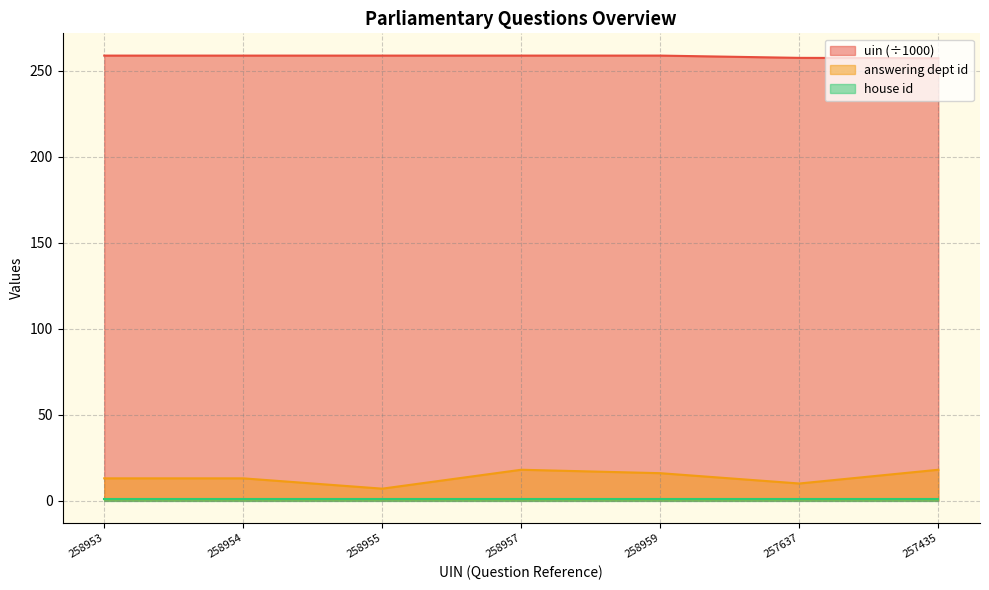

True or false: answering dept id and uin (÷1000) intersect in this chart.

False